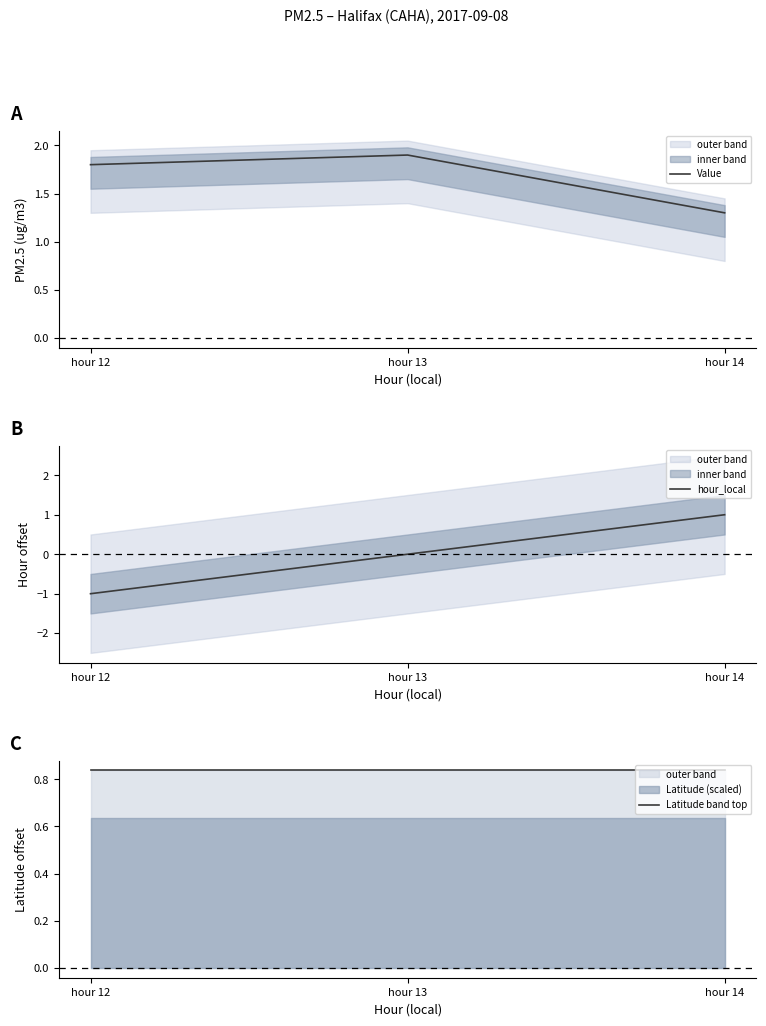

The Latitude band top series shows 0.5 at hour 12. True or false?

False